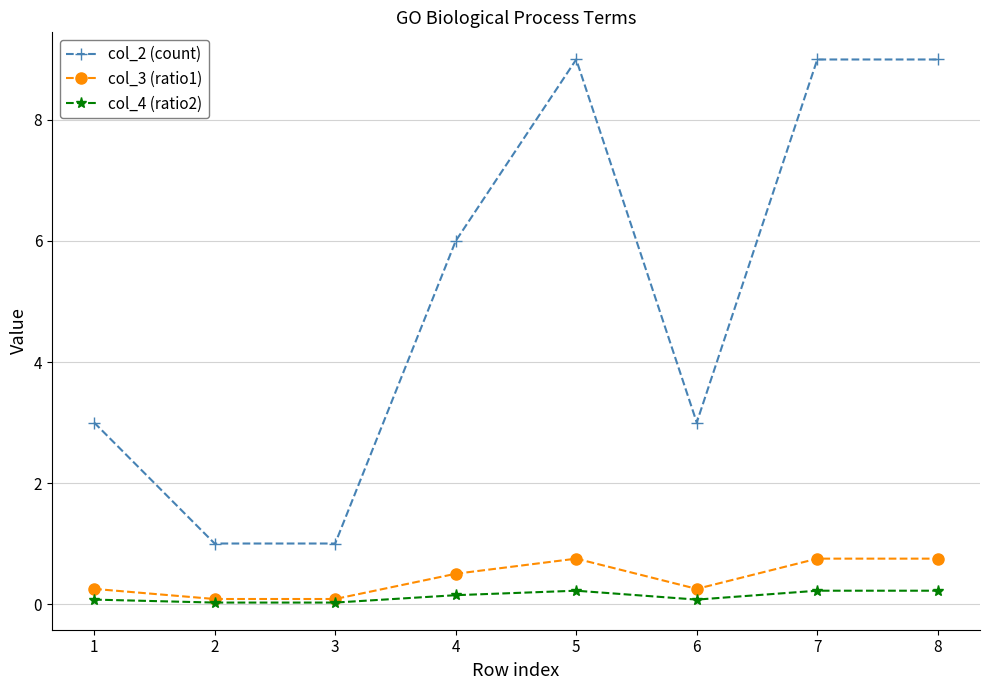

What is the spread (max minus min) of values at 8?

8.8